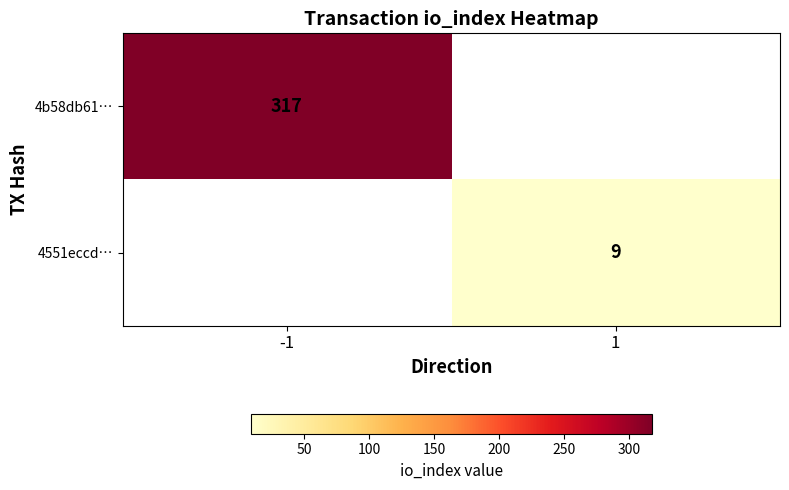

Is it true that 4b58db61… equals 69.3 at -1?

False